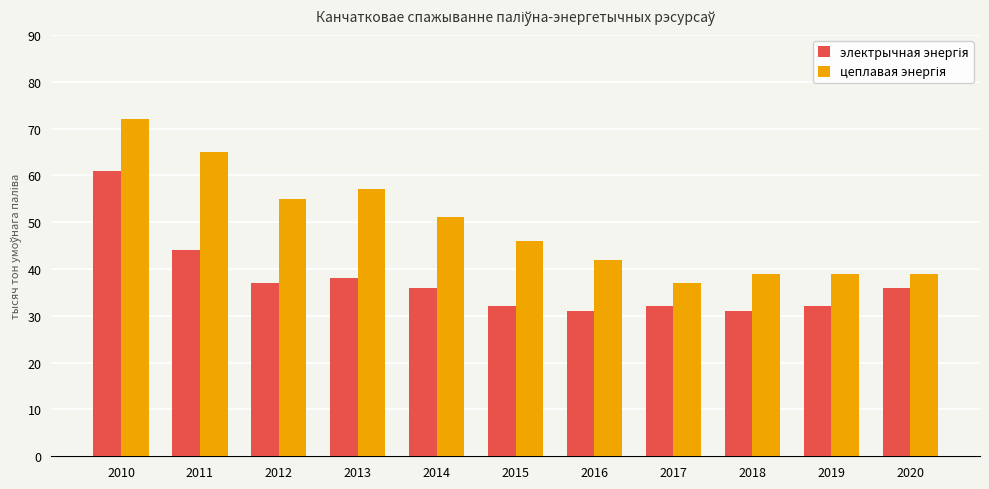

At which category does the chart reach its peak across all series?

2010